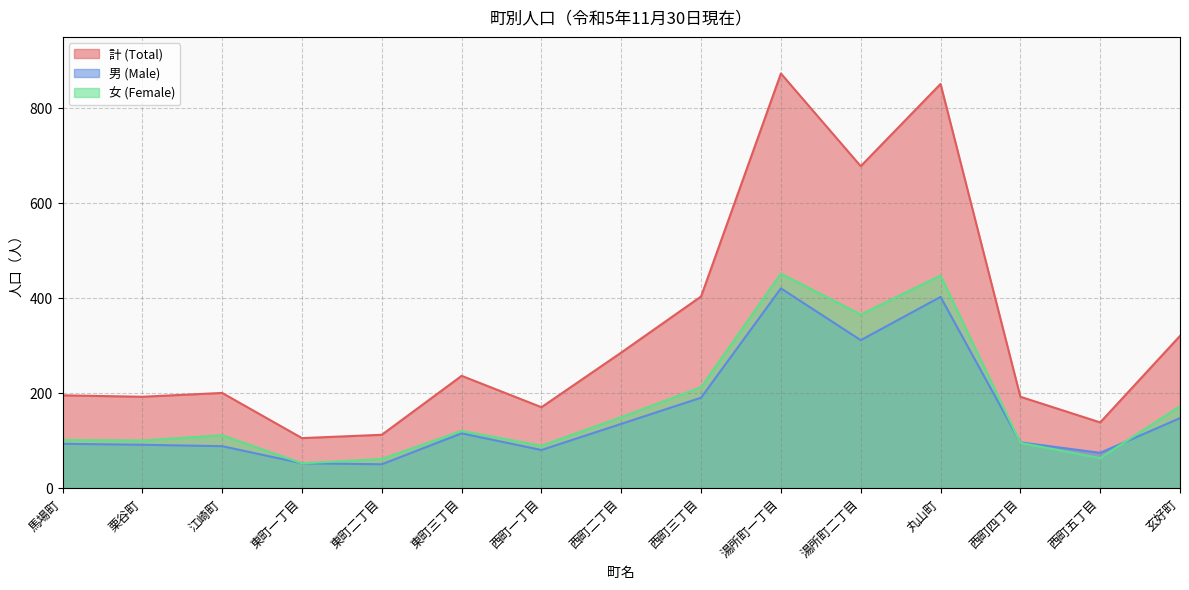

At which category is the sum across all series the highest?

湯所町一丁目